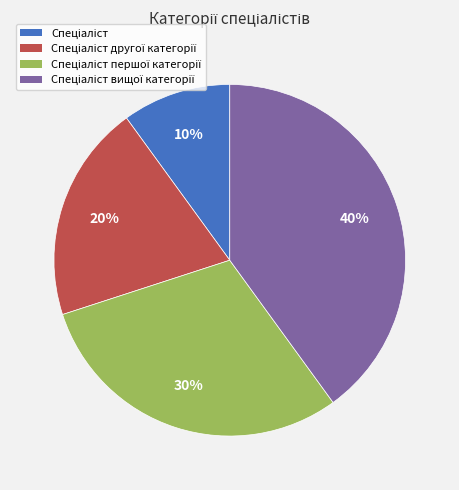

To the nearest percent, what is the average slice percentage?

25%